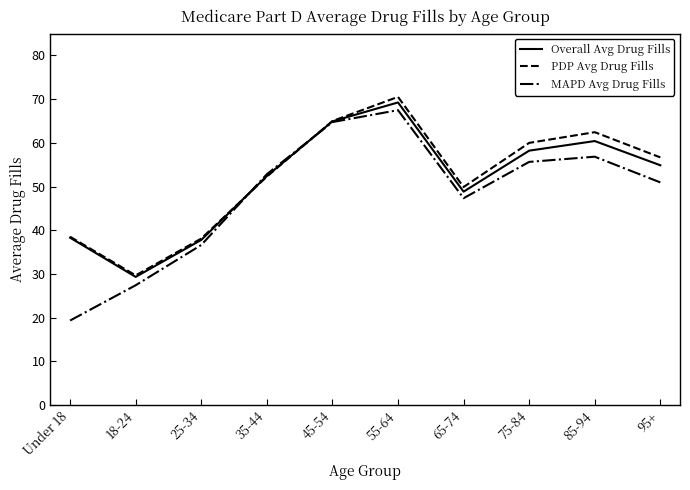

Between 55-64 and 75-84, which series saw the biggest shift?

MAPD Avg Drug Fills